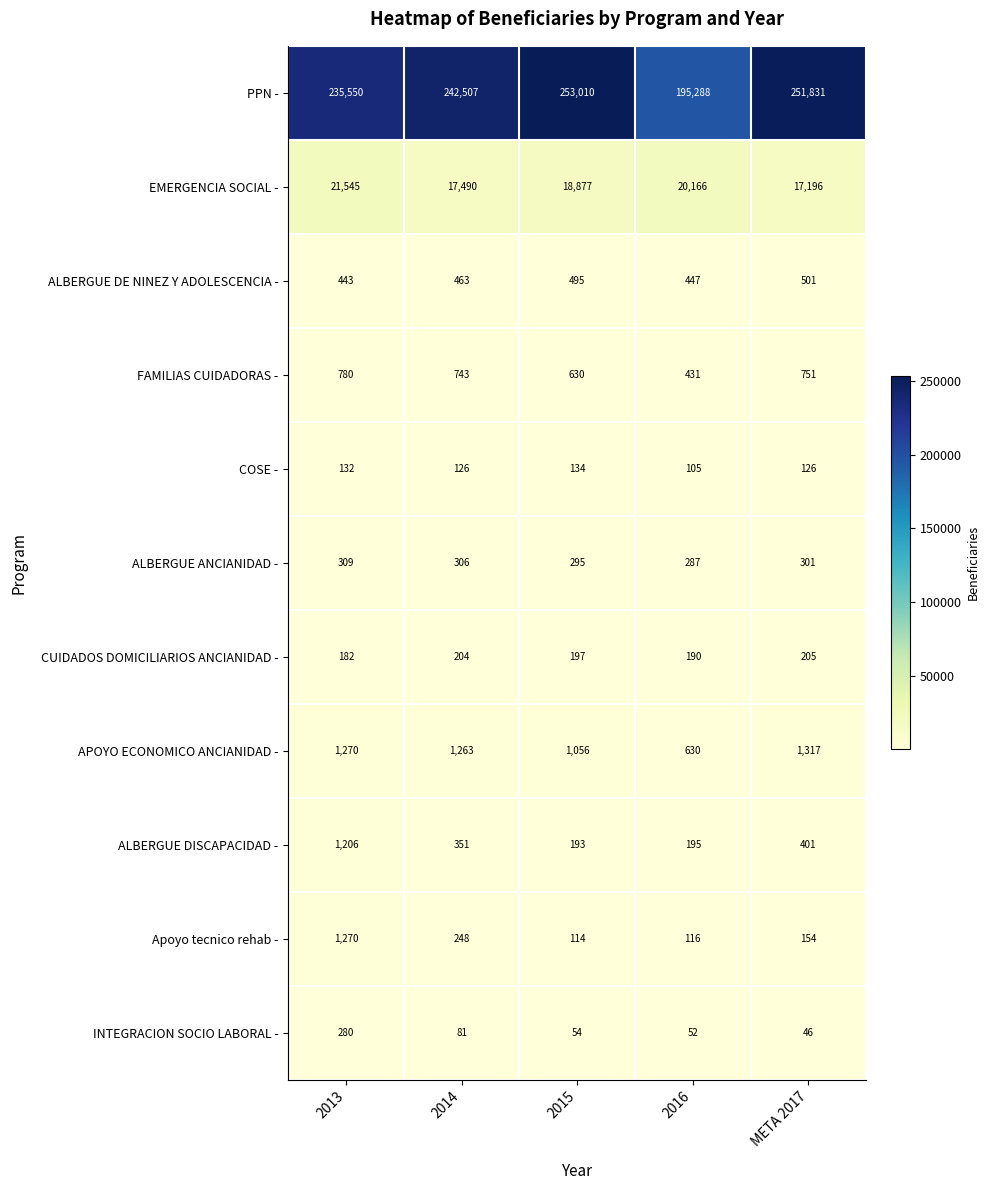

Which series has the largest total across all categories?

PPN -